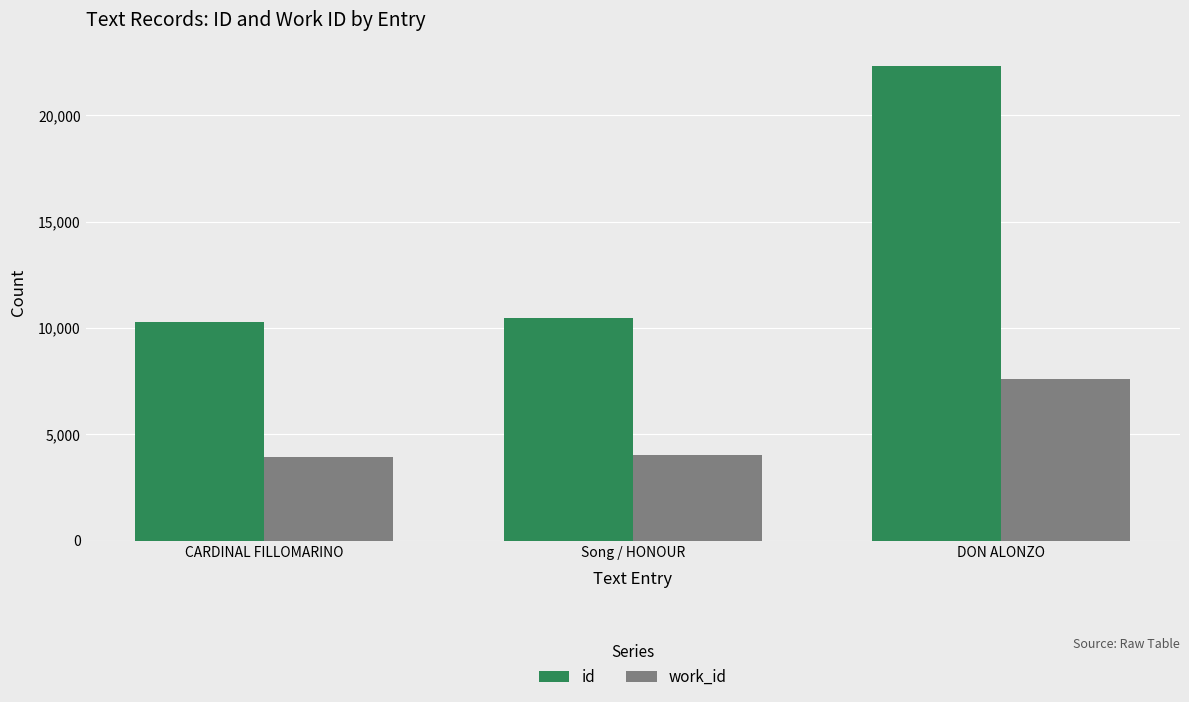

Which series has the largest range (max minus min)?

id